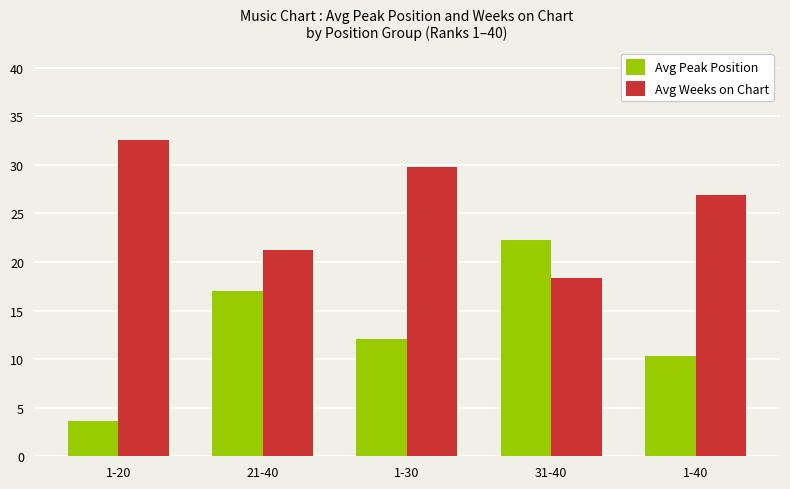

What value does the Avg Peak Position series have at 1-40?

10.3